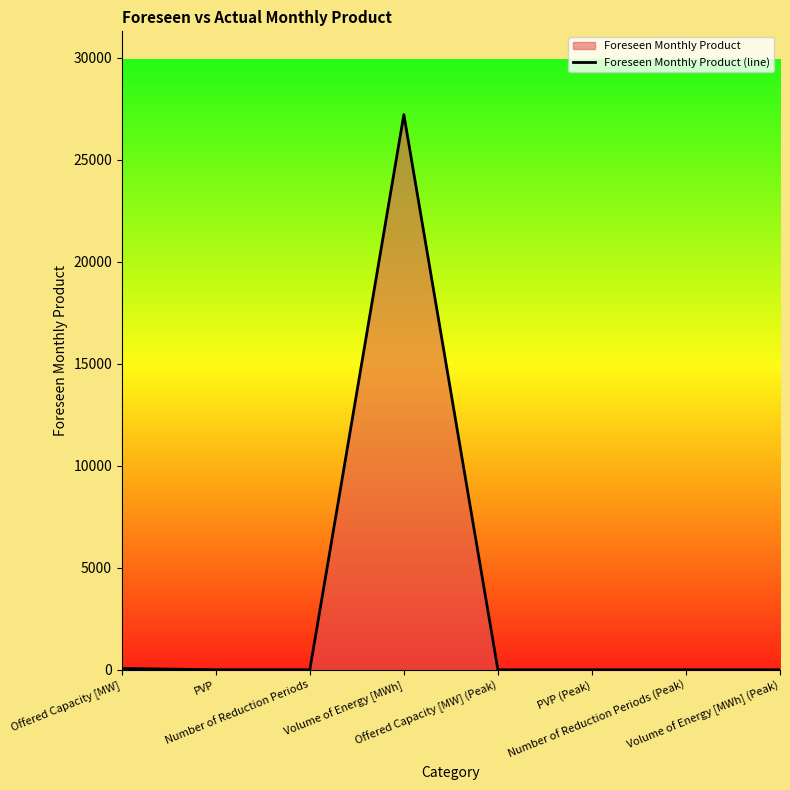

What is the change in value from Offered Capacity [MW] to Number of Reduction Periods?

-62.0